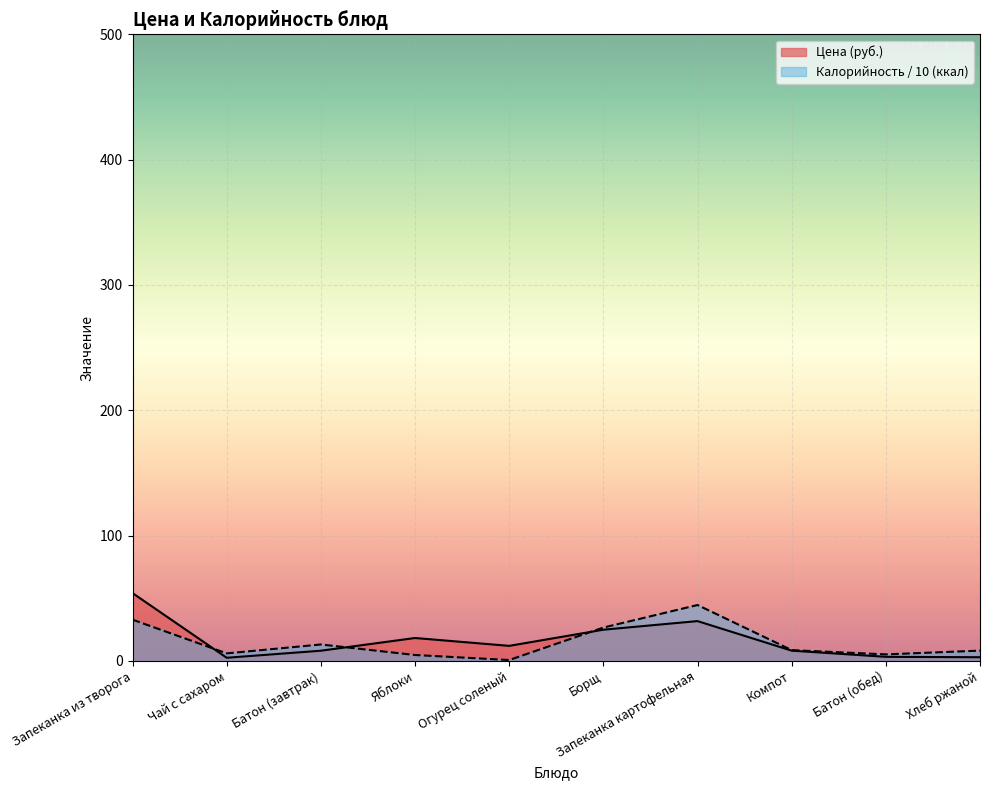

In Калорийность, how many points are lower than both neighbors (excluding endpoints)?

3